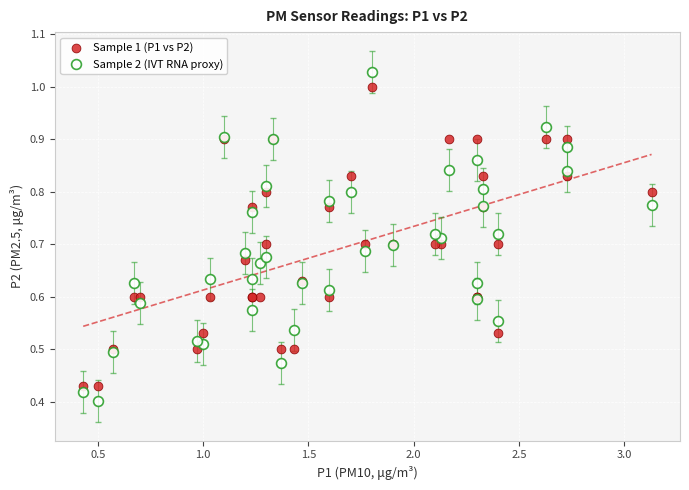

Which series has the widest spread of Y values?

Sample 2 (IVT RNA proxy)